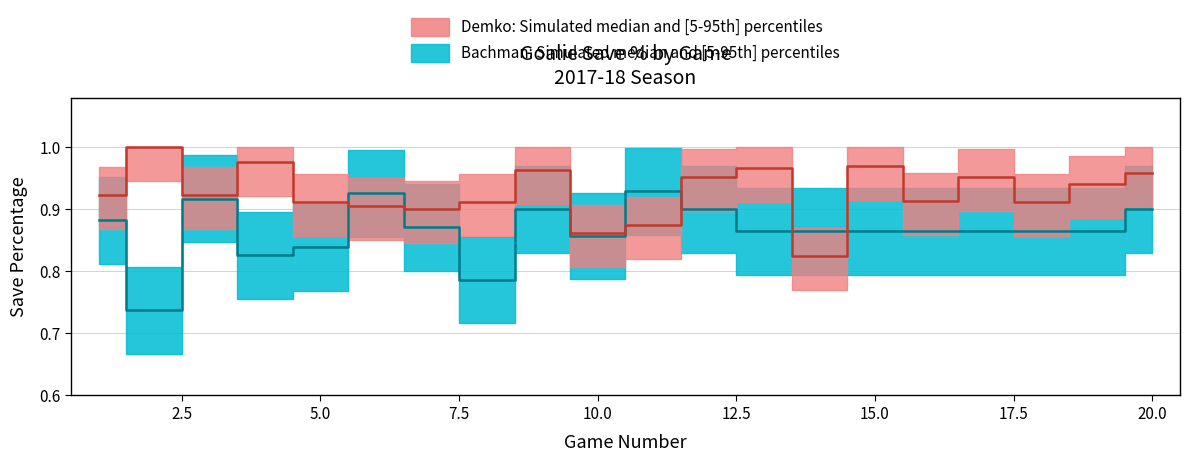

What is the average value of the Bachman_SV_pct series?

0.9